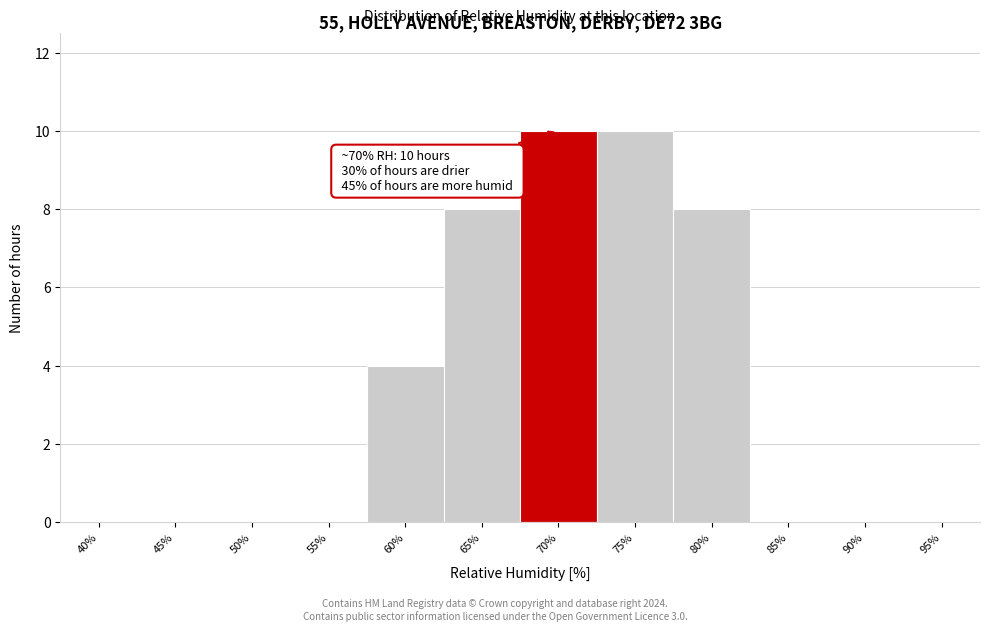

Reading right to left, extract all data points from this chart.

95%=0	90%=0	85%=0	80%=8	75%=10	70%=10	65%=8	60%=4	55%=0	50%=0	45%=0	40%=0